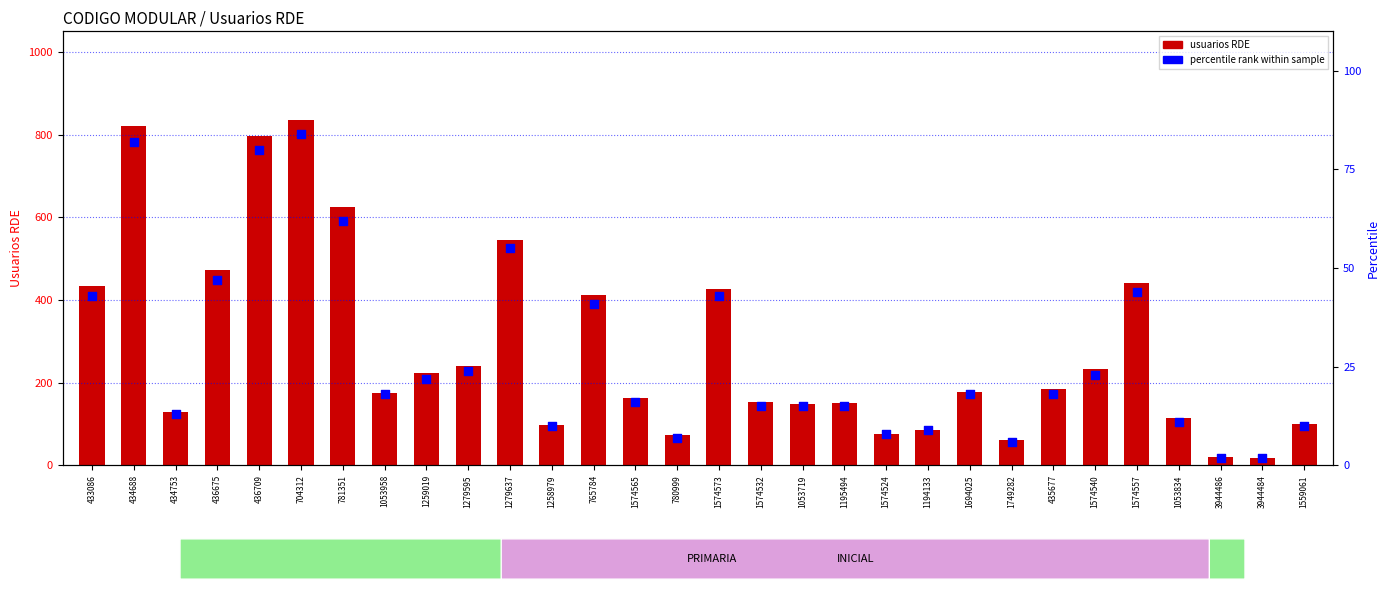

Which series has the largest Y range (max minus min)?

usuarios RDE